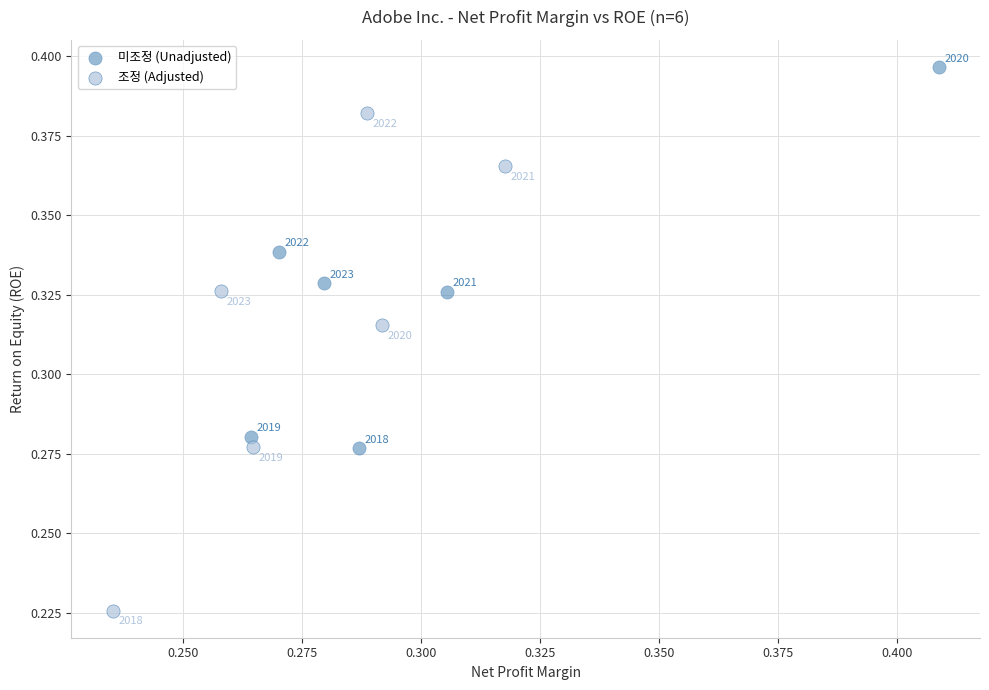

Which series contains the highest Y value?

미조정 (Unadjusted)